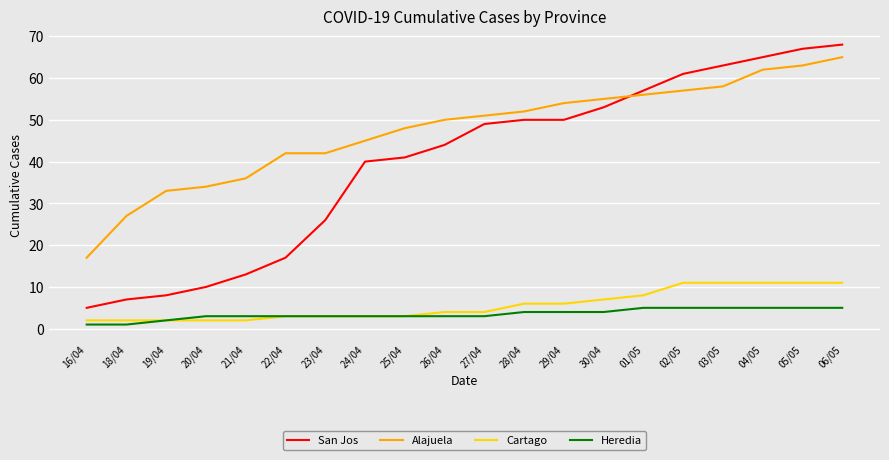

How many lines are shown in the chart?

4